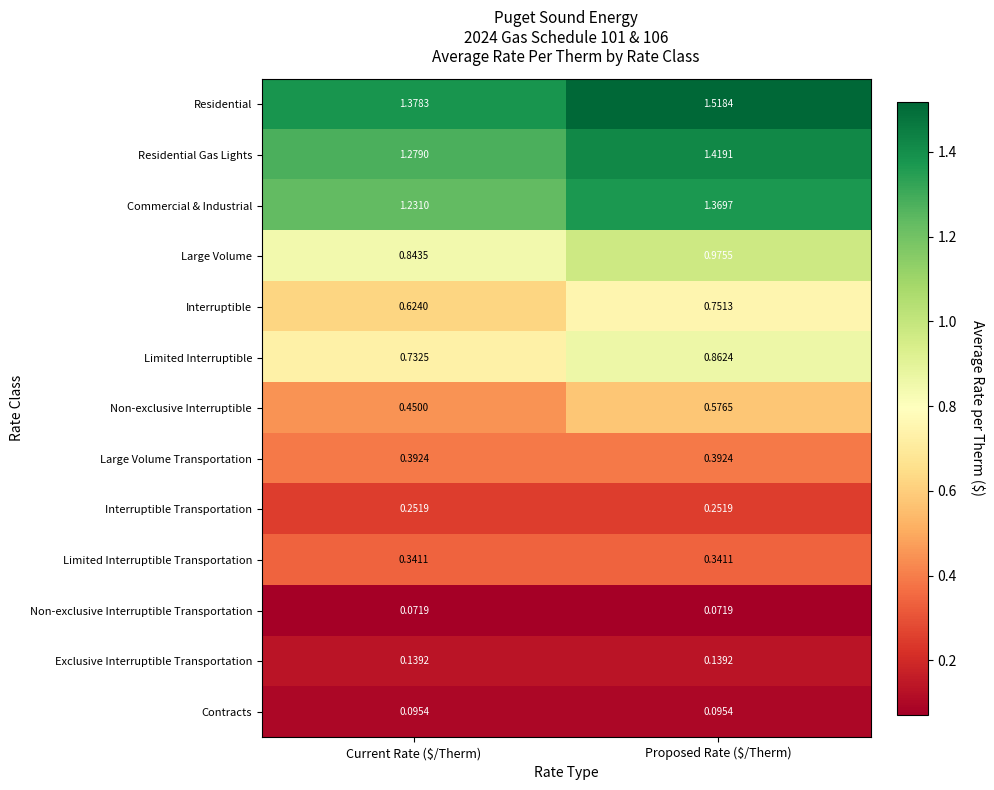

List the series in order of their peak value, highest first.

Residential, Residential Gas Lights, Commercial & Industrial, Large Volume, Limited Interruptible, Interruptible, Non-exclusive Interruptible, Large Volume Transportation, Limited Interruptible Transportation, Interruptible Transportation, Exclusive Interruptible Transportation, Contracts, Non-exclusive Interruptible Transportation